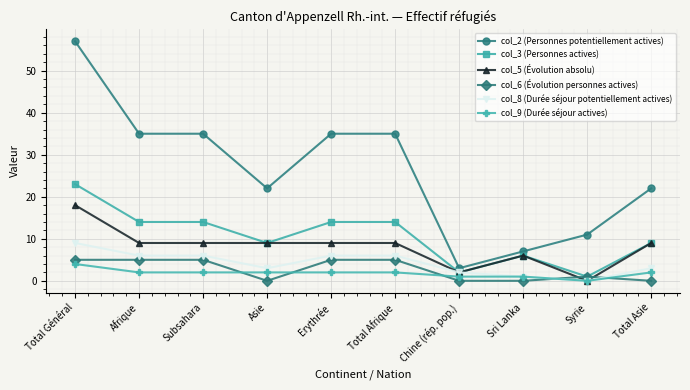

Does the chart have visible grid lines?

Yes